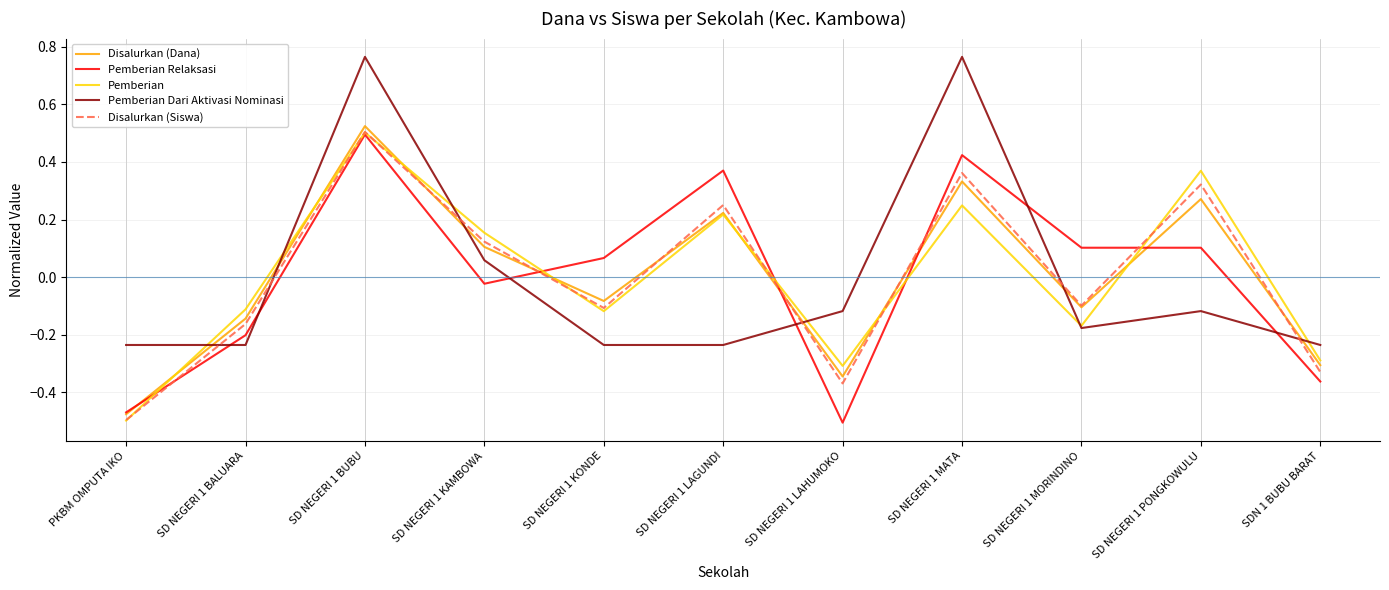

Rank the series by their average value, from highest to lowest.

Pemberian, Disalurkan (Dana), Disalurkan (Siswa), Pemberian Dari Aktivasi Nominasi, Pemberian Relaksasi